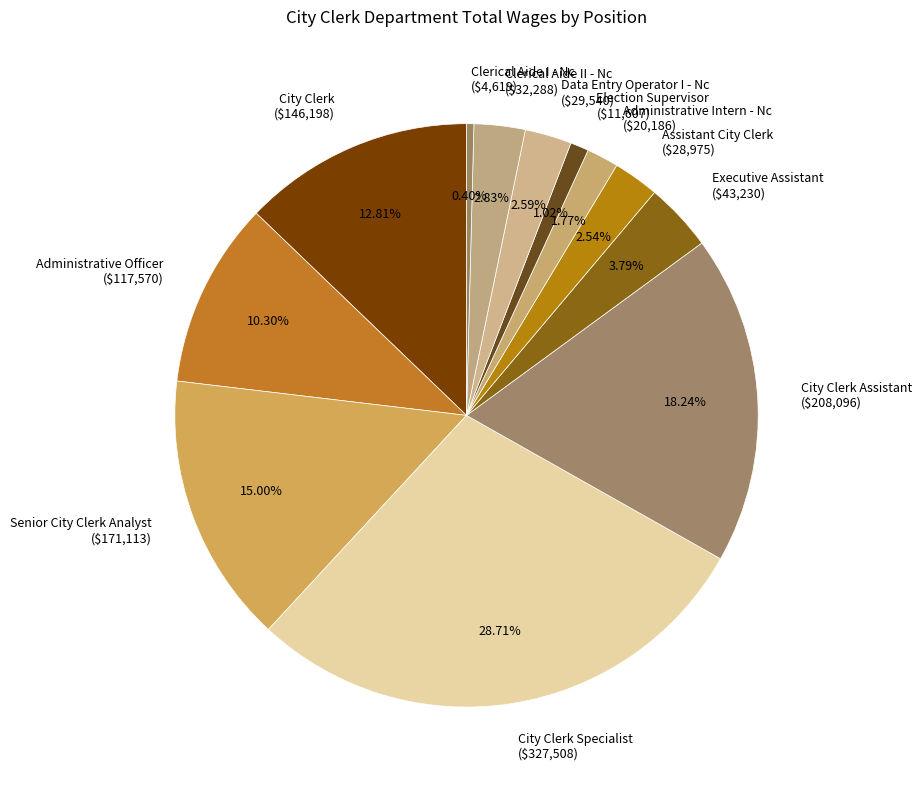

Does Clerical Aide II - Nc ($32,288) account for over 50% of the chart?

No